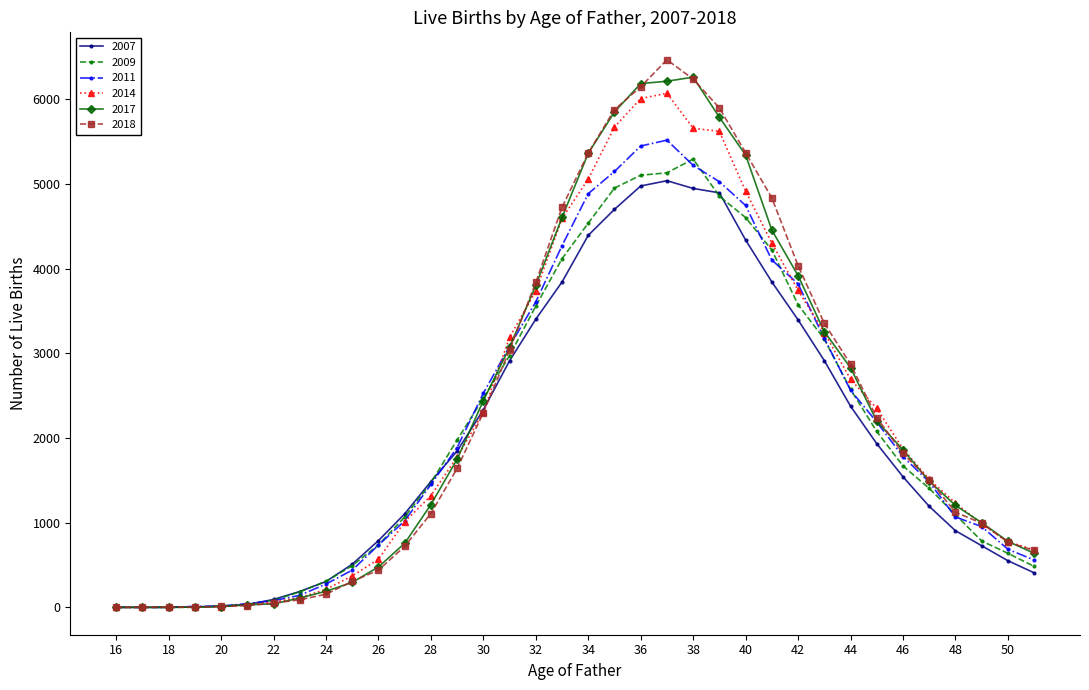

True or false: 2009 has more than 0 interior local peaks.

True